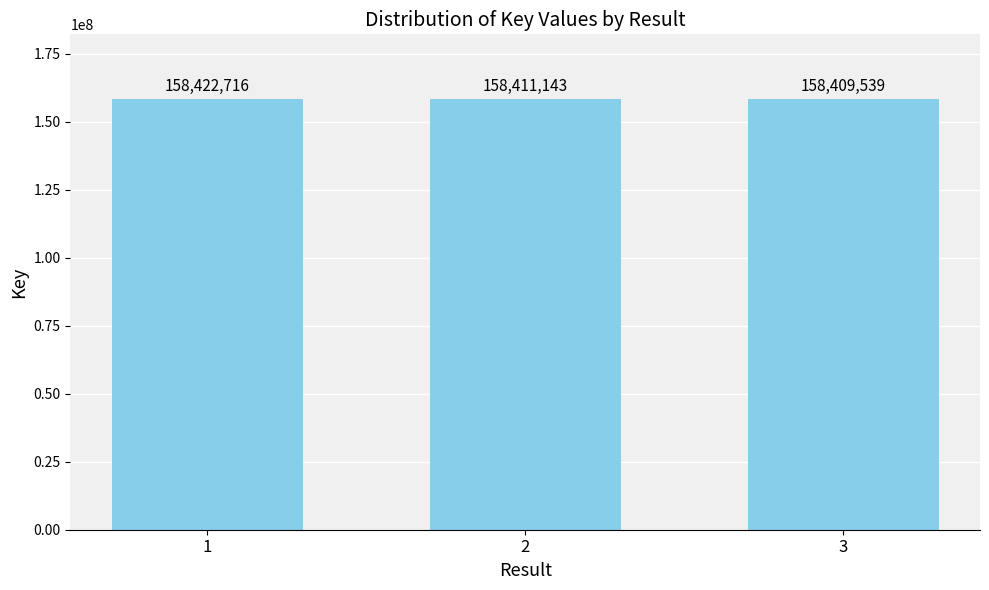

What is the value of the 2nd bar from the left?

158411143